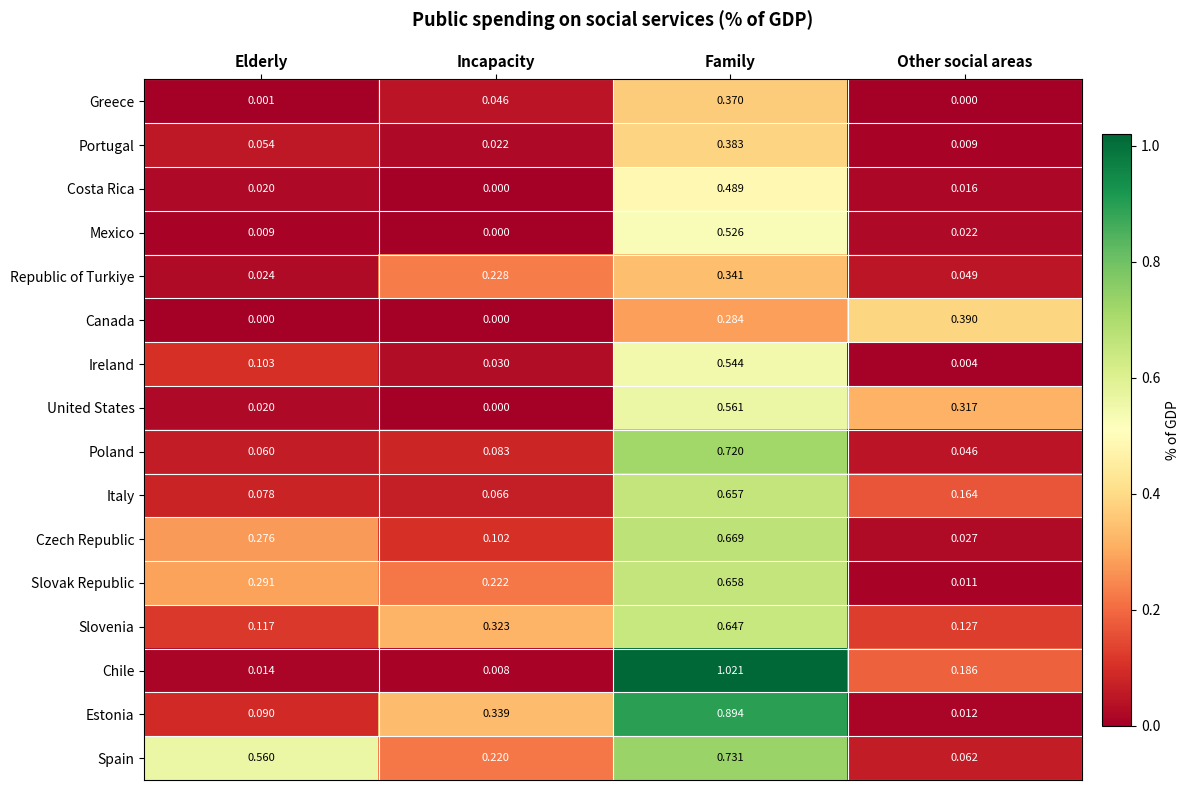

At which category is the sum across all series the highest?

Family